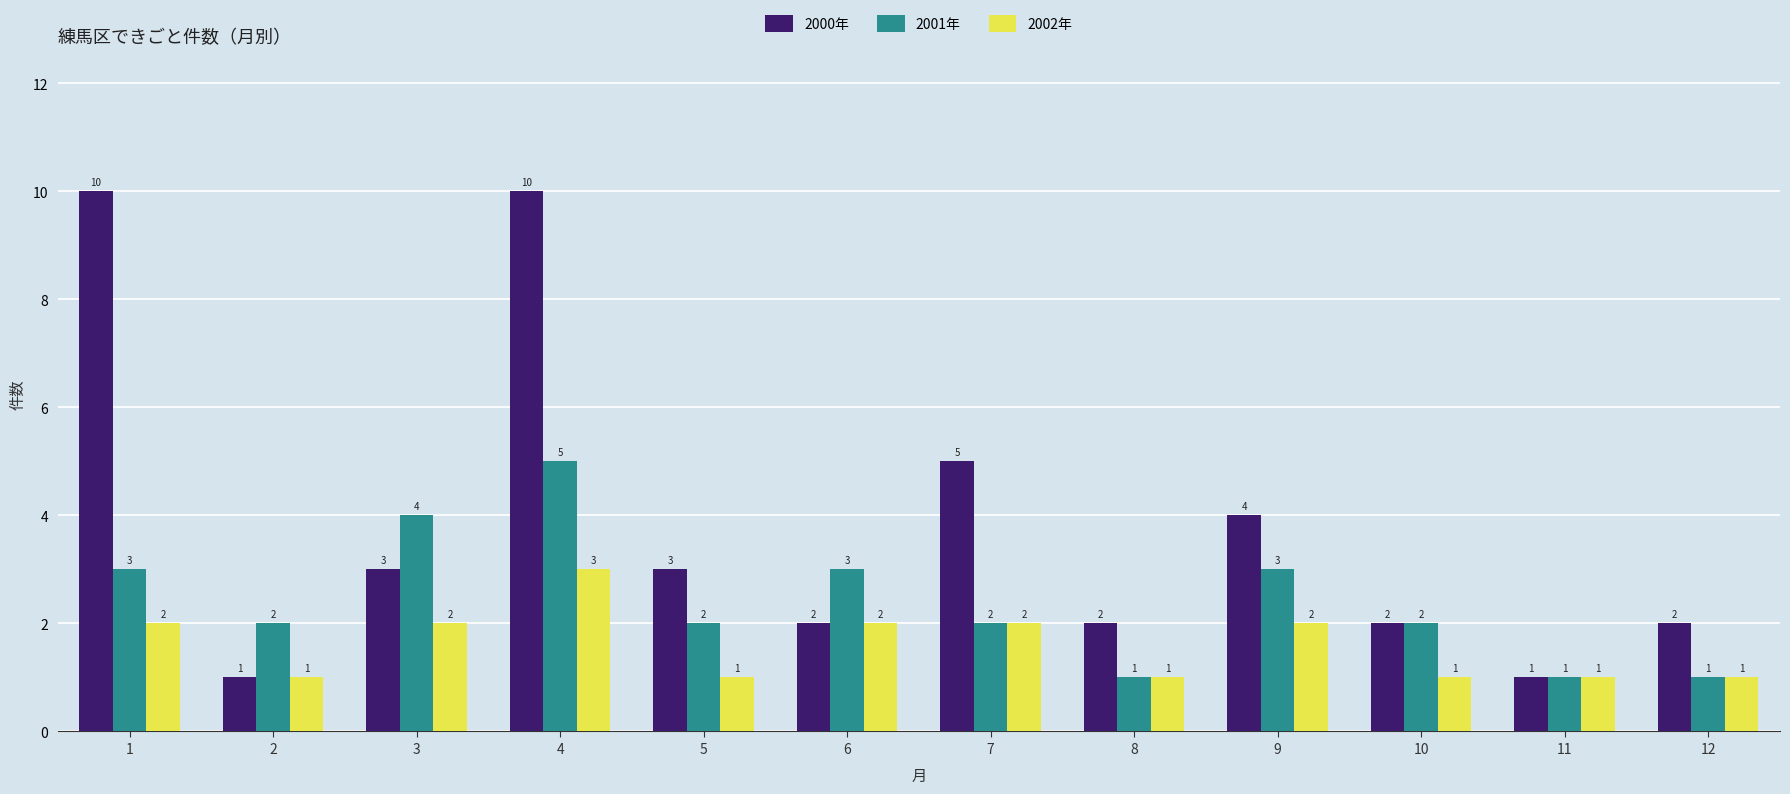

Does the chart contain any negative values?

No